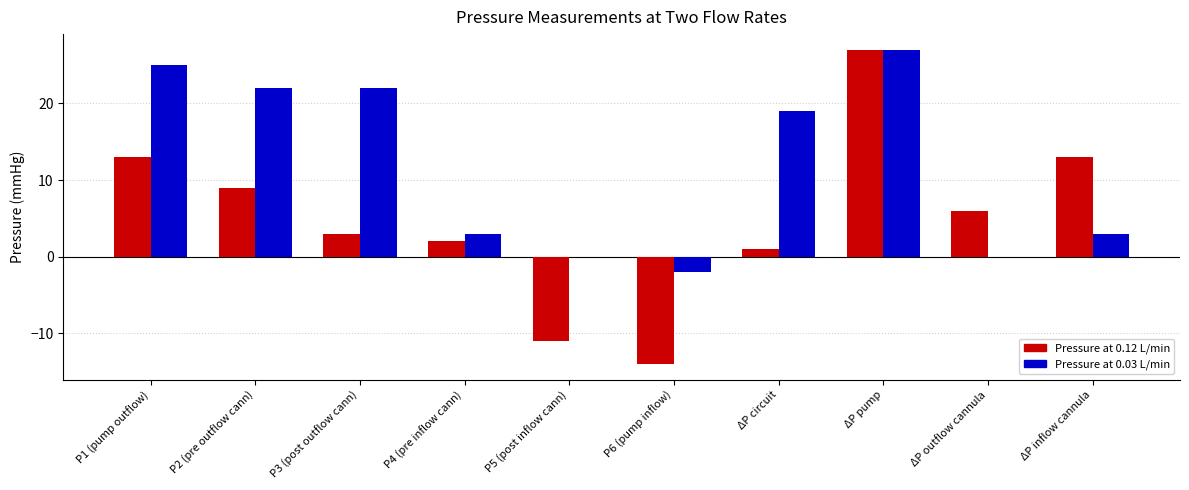

The Pressure at 0.12 L/min series shows -6 at P5 (post inflow cann). True or false?

False